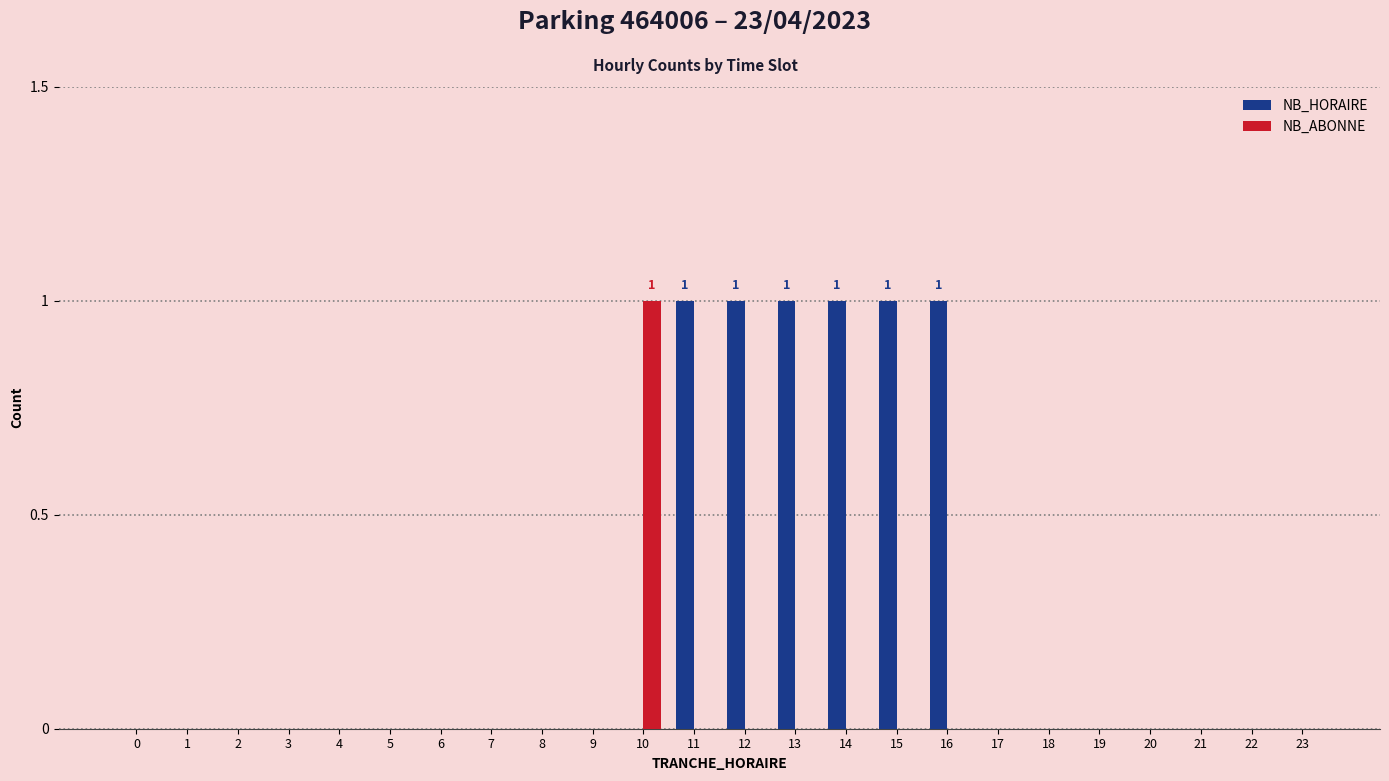

Which series has the largest total across all categories?

NB_HORAIRE